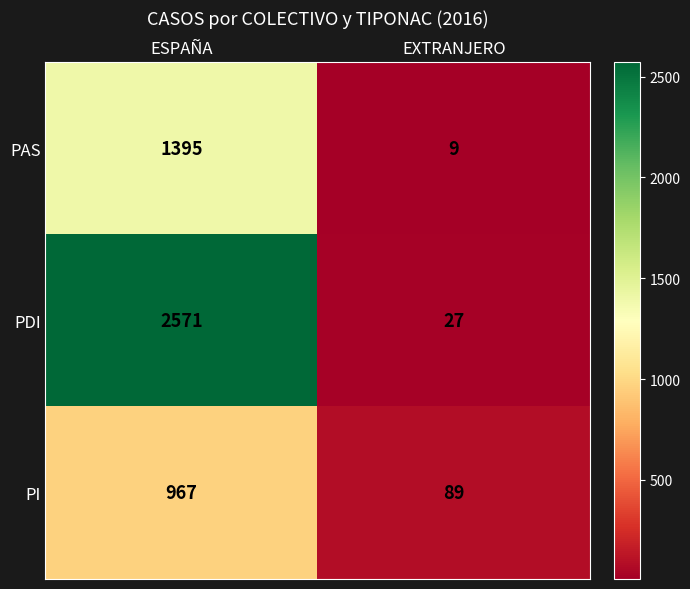

At which category does the chart reach its peak across all series?

ESPAÑA